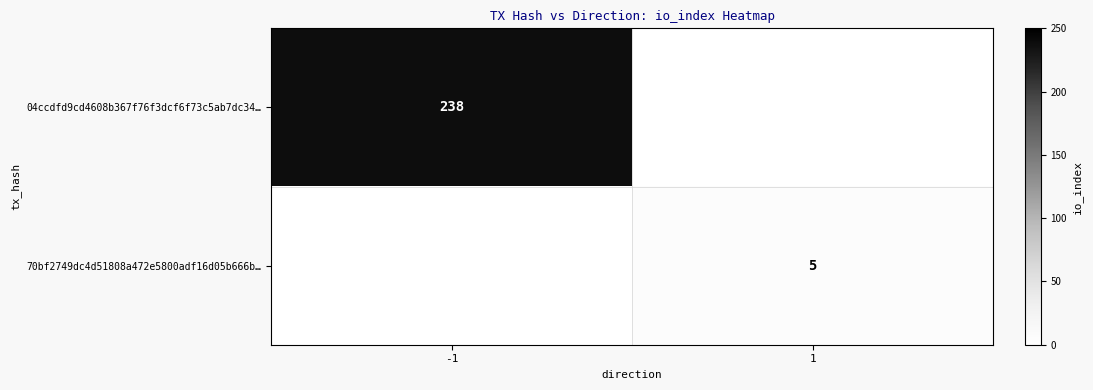

The value of 70bf2749dc4d51808a472e5800adf16d05b666b… at 1 is 8. True or false?

False